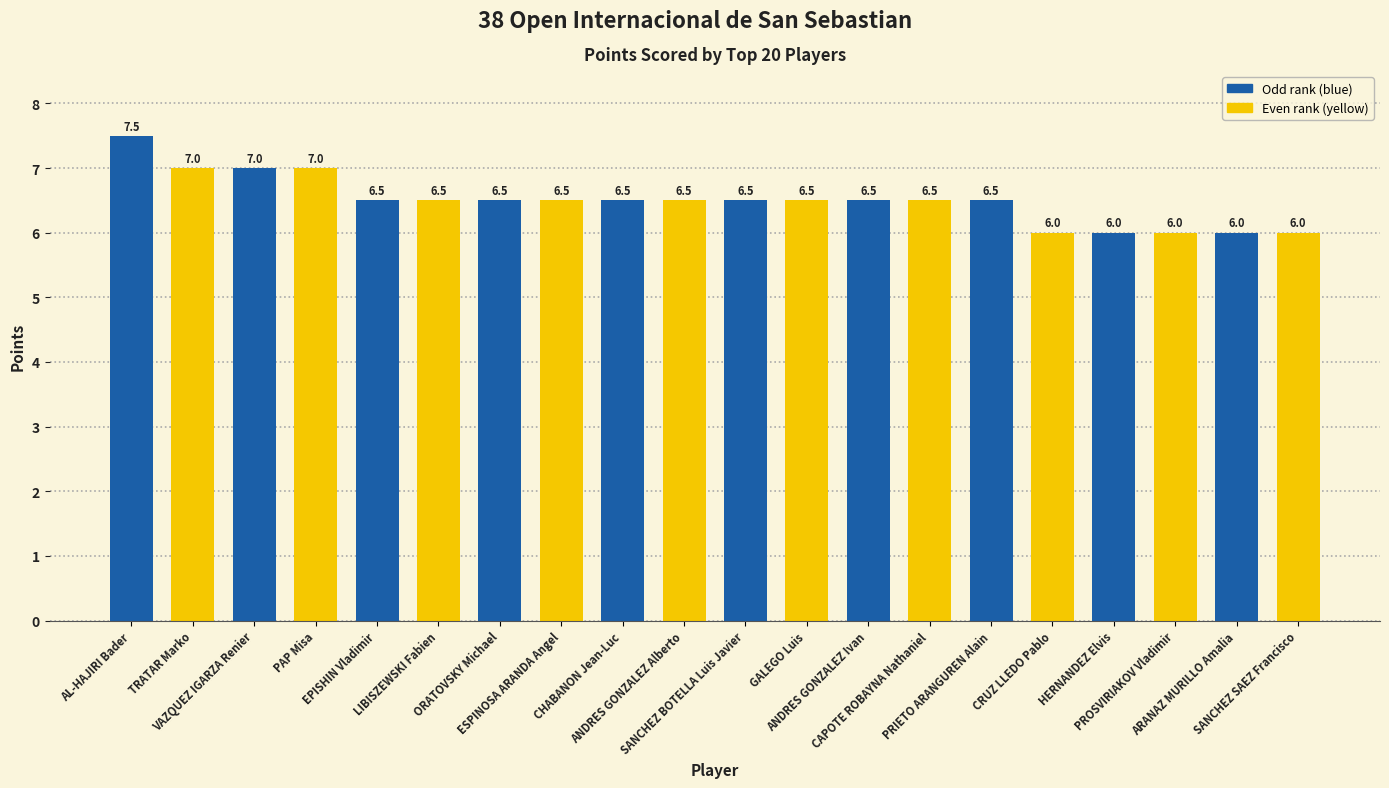

What is the label of the 15th bar from the left?

PRIETO ARANGUREN Alain